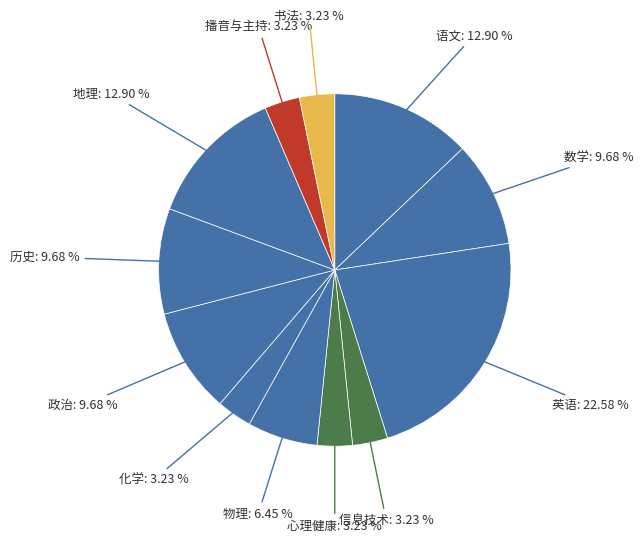

Count the number of slices in the pie.

12